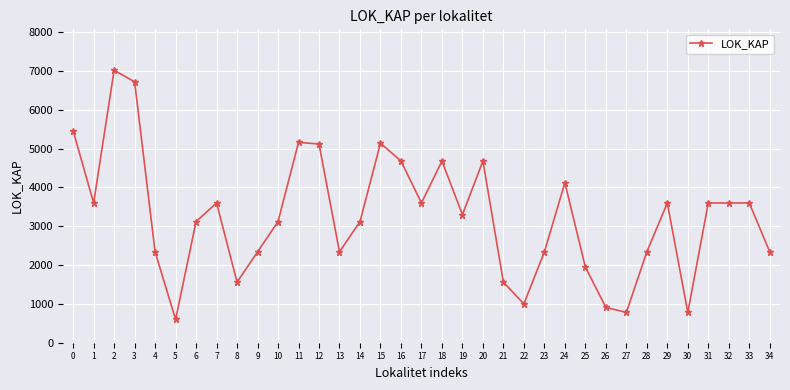

At which category does the data reach its first local valley?

1